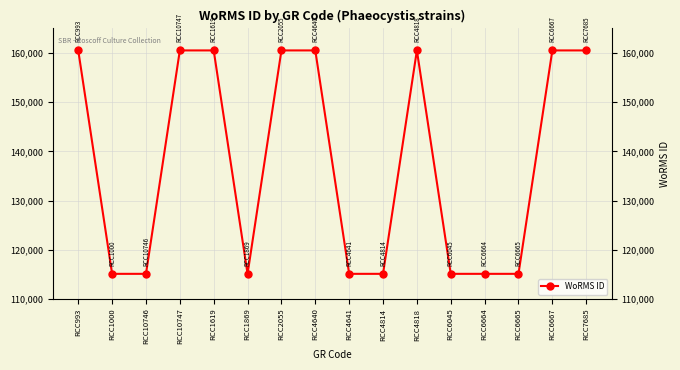

What is the difference between the second highest and minimum values?

45450